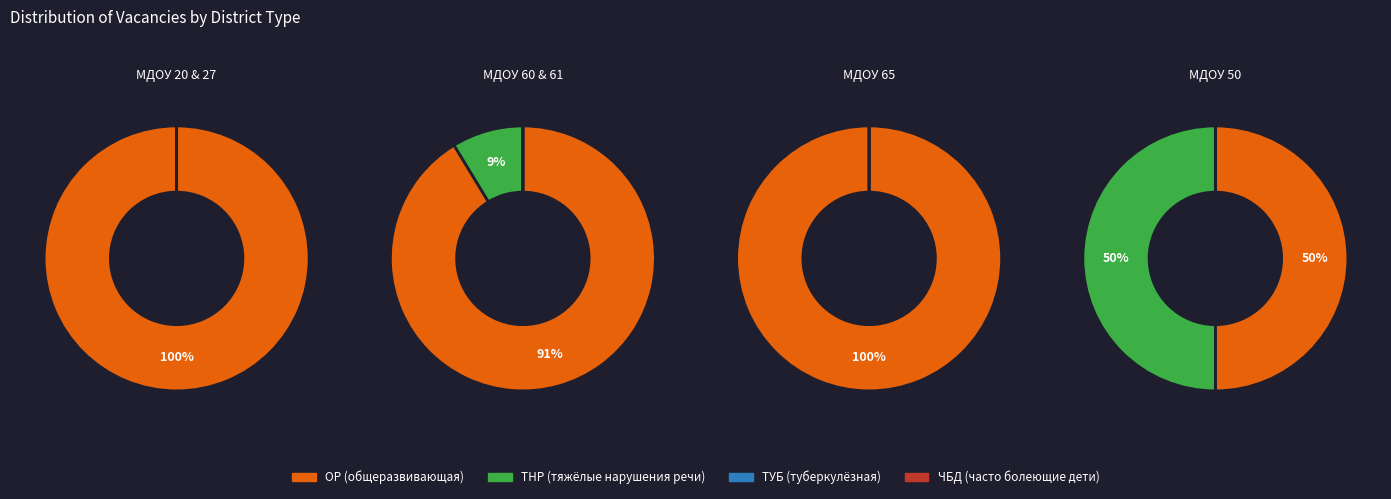

Between 27 and 65, which series saw the biggest shift?

ОР